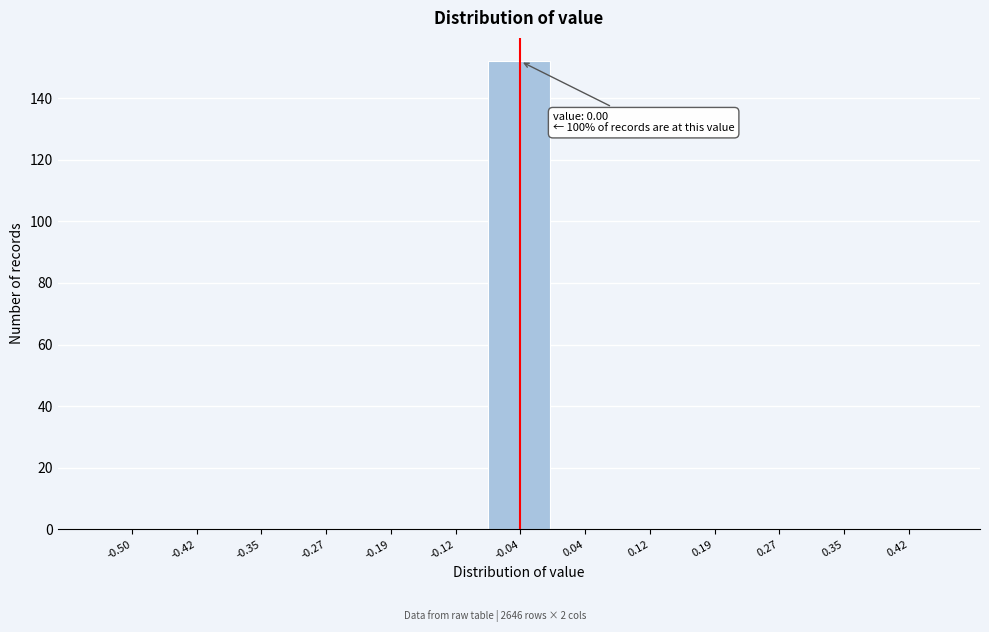

Reading left to right, transcribe all the data shown in this chart.

-0.50=0	-0.42=0	-0.35=0	-0.27=0	-0.19=0	-0.12=0	-0.04=152	0.04=0	0.12=0	0.19=0	0.27=0	0.35=0	0.42=0